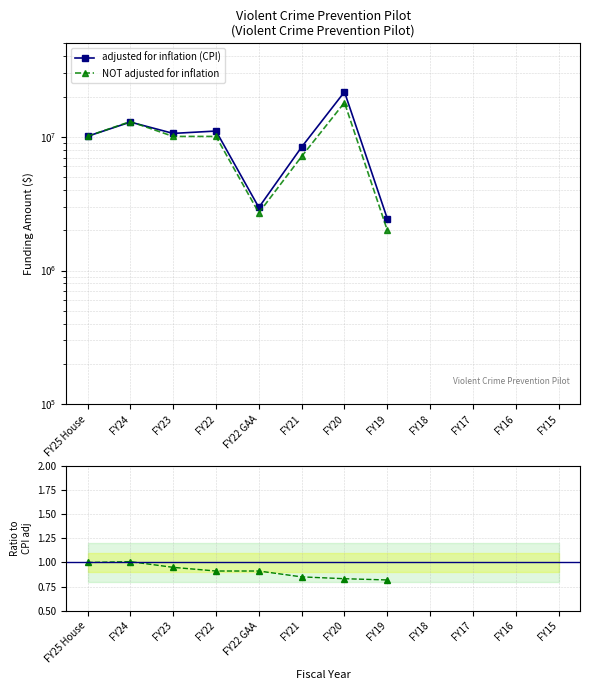

Where is adjusted for inflation (CPI) nearest to the value 12057962?

FY24